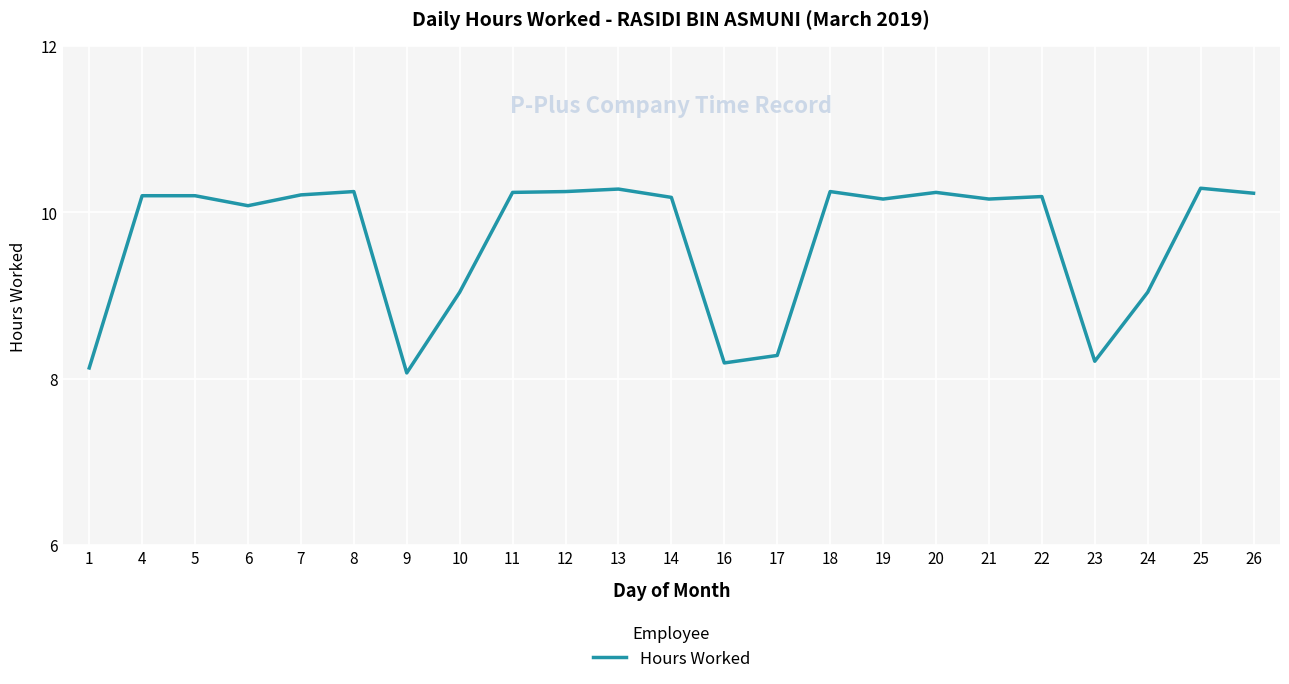

What is the minimum value shown in the chart?

8.1